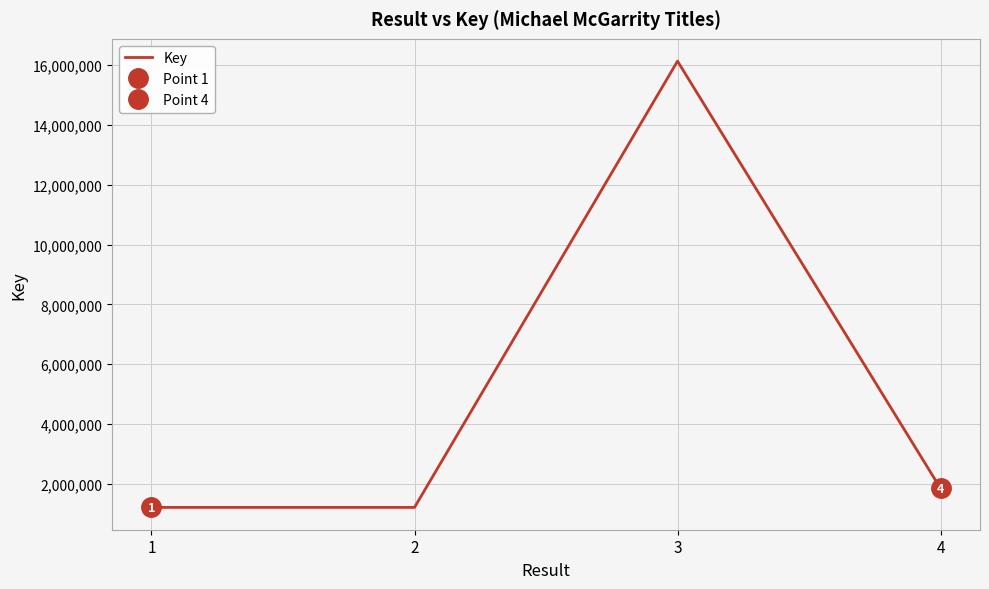

The chart shows a value of 535027 at 1. True or false?

False